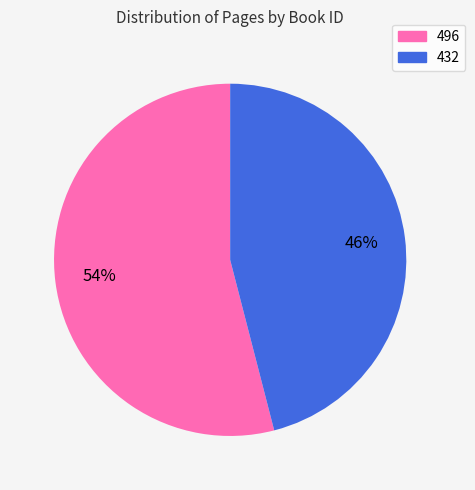

The 432 slice represents 57% of the pie. True or false?

False